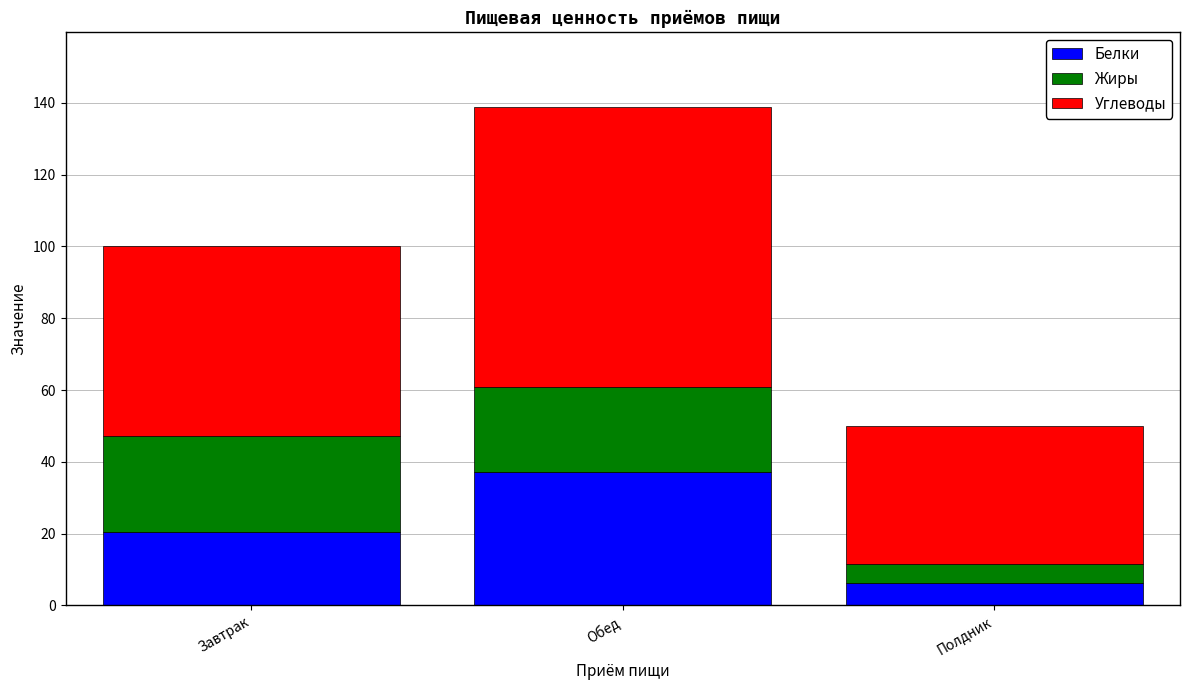

Is it true that Белки equals 31.8 at Завтрак?

False